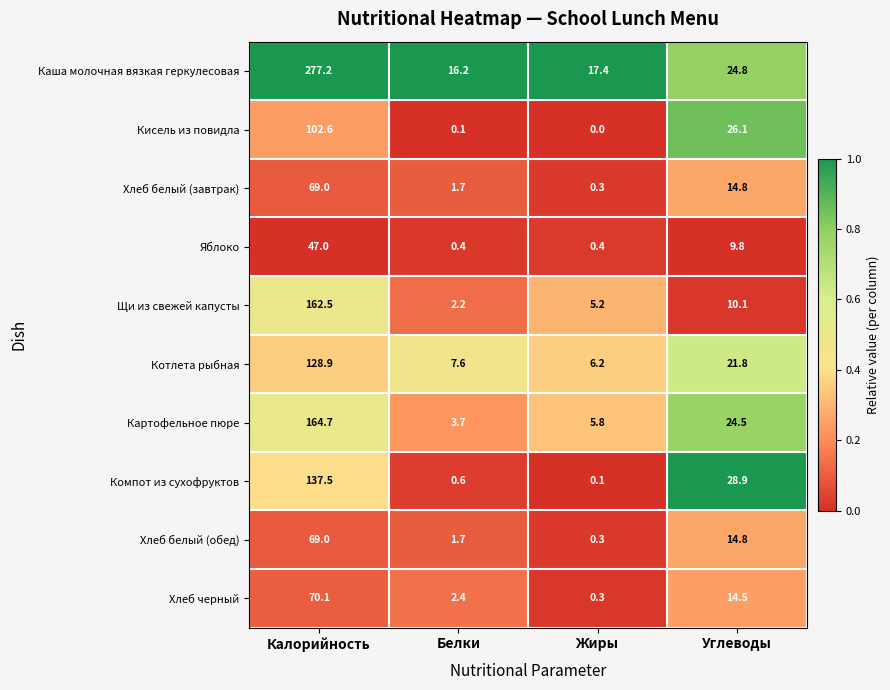

Between Жиры and Углеводы, which series saw the biggest shift?

Компот из сухофруктов